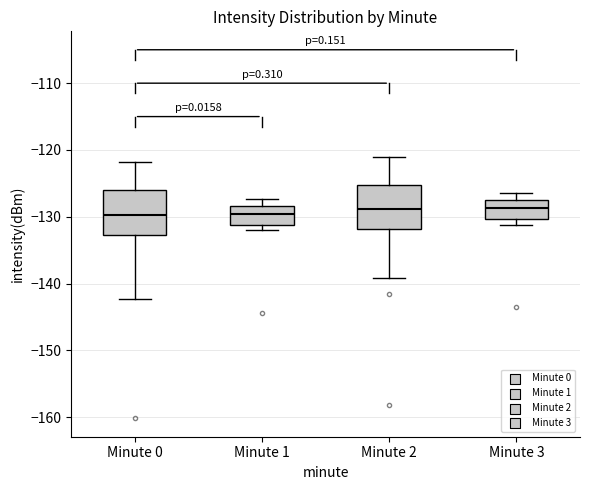

Reading left to right, transcribe this box plot: for each box, give where its median line is, the range the box spans, and where its two whiskers end, as read against the y-axis. The values are not printed on the chart, so give them approximately, as read against the axis.

Minute 0: median -130, box -133 to -126, whiskers -142 to -122
Minute 1: median -130, box -131 to -128, whiskers -132 to -127
Minute 2: median -129, box -132 to -125, whiskers -139 to -121
Minute 3: median -129, box -130 to -128, whiskers -131 to -126